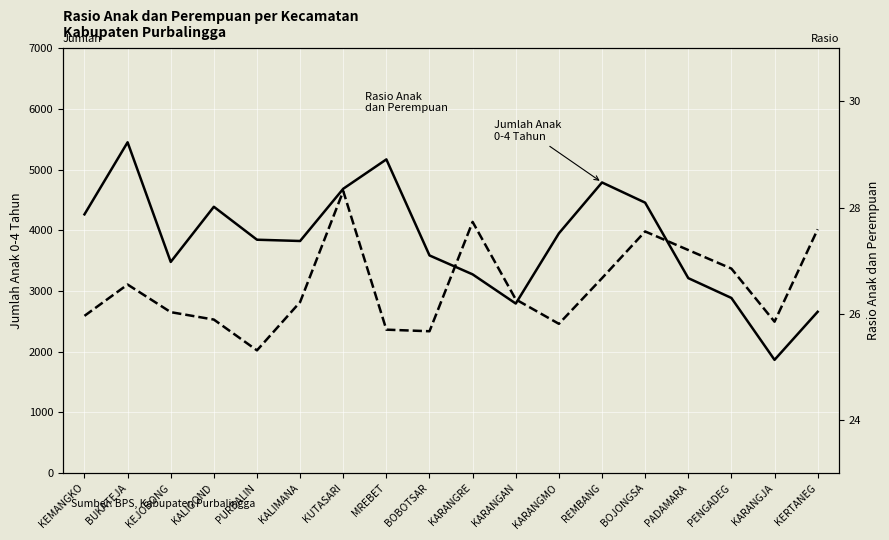

What is the average value of the Rasio Anak dan Perempuan series?

26.5